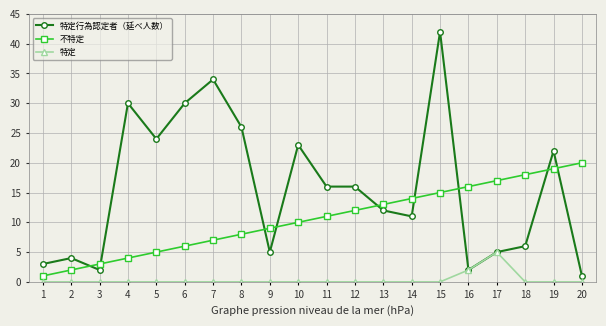

What is the value of the 特定行為認定者（延べ人数） point at the 8th from the left?

26